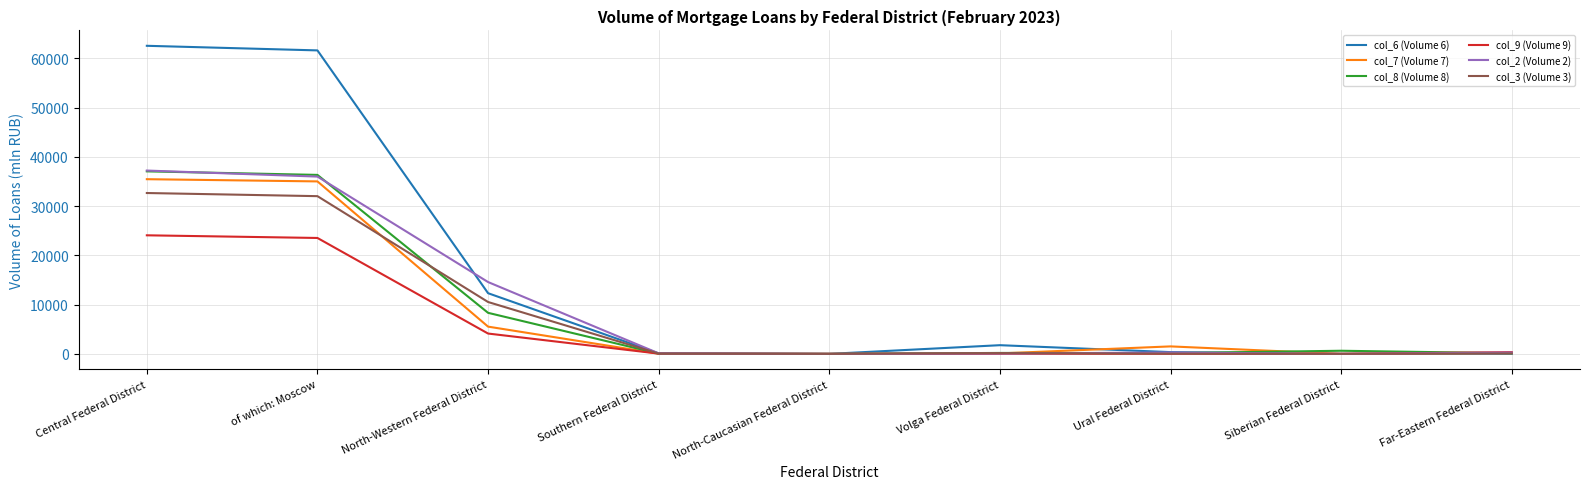

Is the value of col_6 (Volume 6) at Far-Eastern Federal District greater than the value of col_7 (Volume 7) at Central Federal District?

No